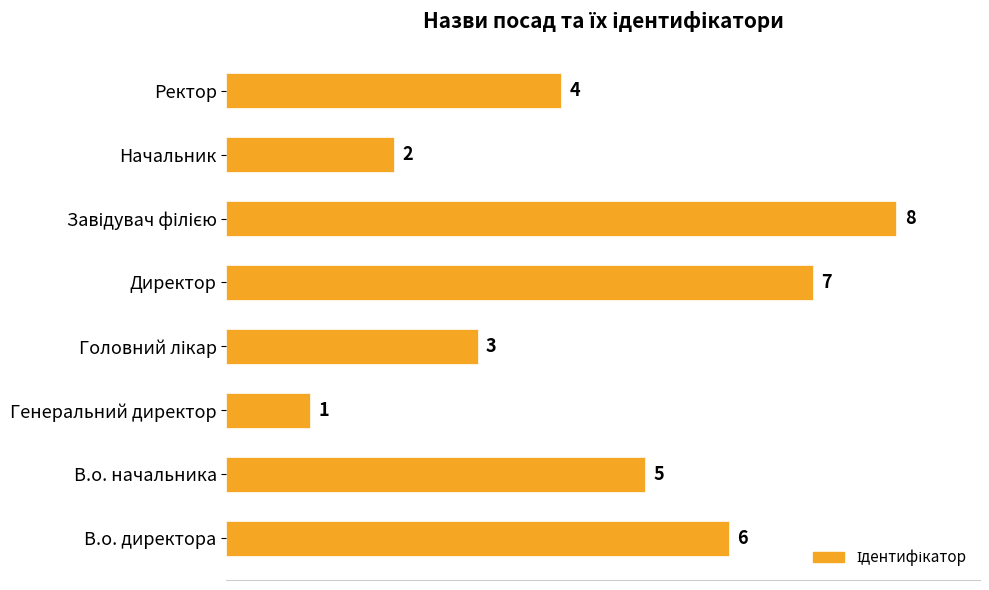

At which label is the value closest to 4?

Ректор